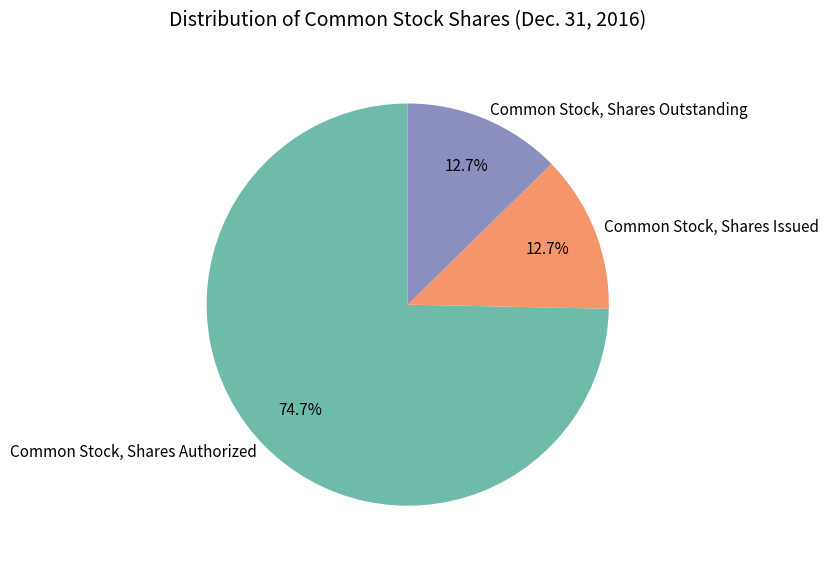

Which has a higher value, Common Stock, Shares Outstanding or Common Stock, Shares Authorized?

Common Stock, Shares Authorized